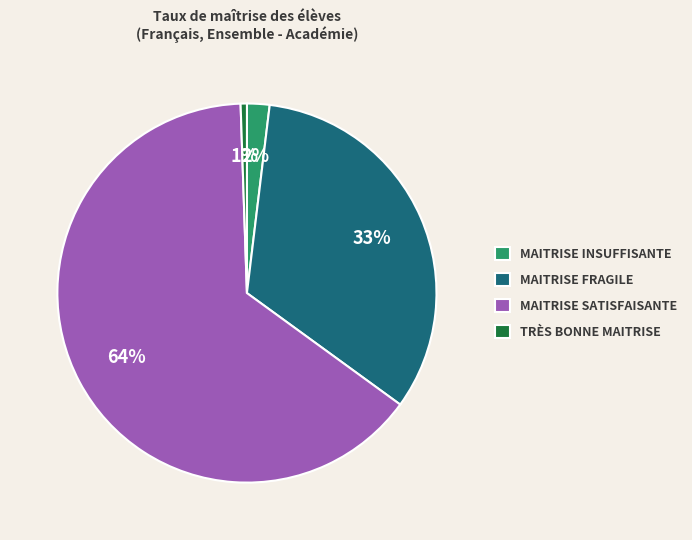

To the nearest percent, what percentage of the pie is TRÈS BONNE MAITRISE?

1%